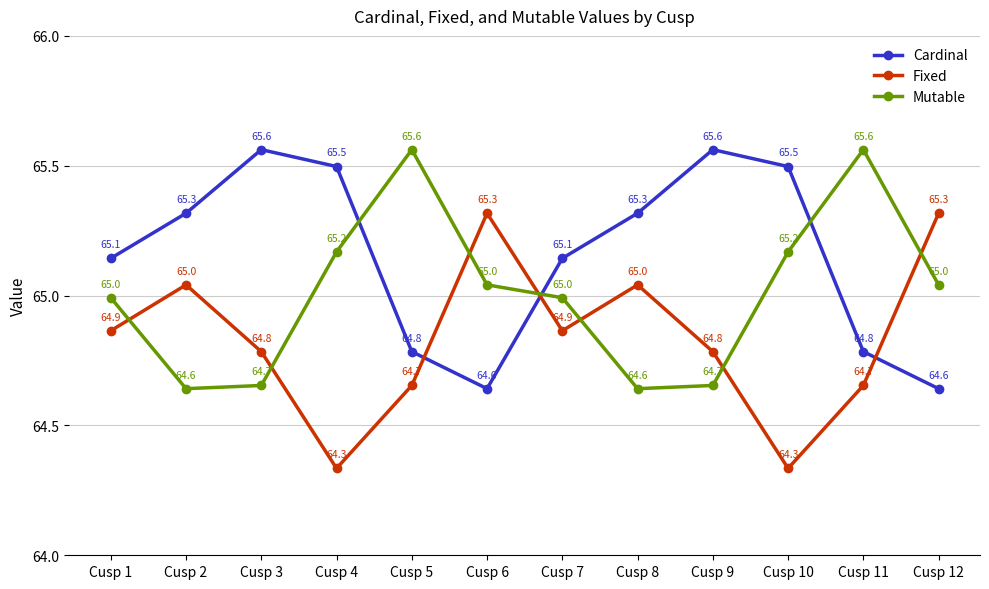

What is the value of the Mutable point at the 4th from the left?

65.2